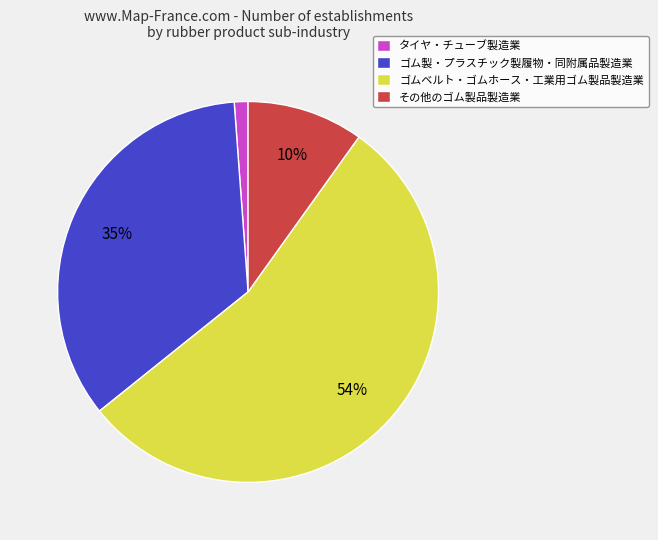

To the nearest percent, what is the difference between the その他のゴム製品製造業 and ゴムベルト・ゴムホース・工業用ゴム製品製造業 slice percentages?

44%